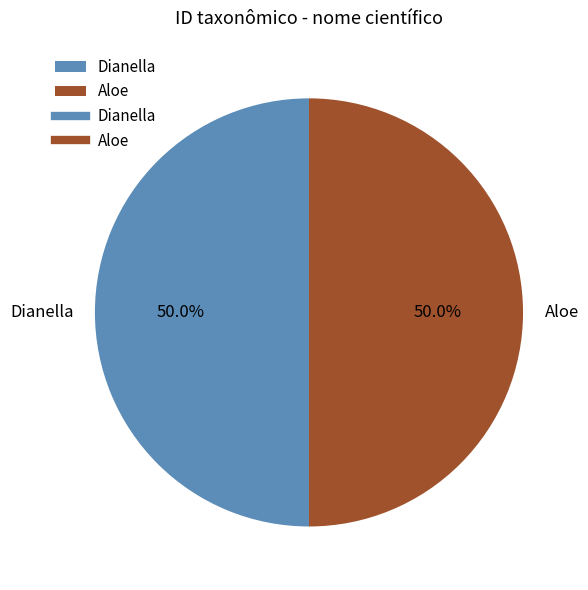

What is the total percentage of Aloe and Dianella?

100.0%